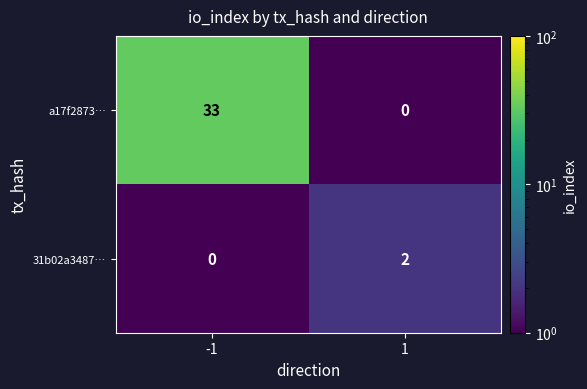

Reading left to right, transcribe all the data shown in this chart.

a17f2873…: 33	0
31b02a3487…: 0	2